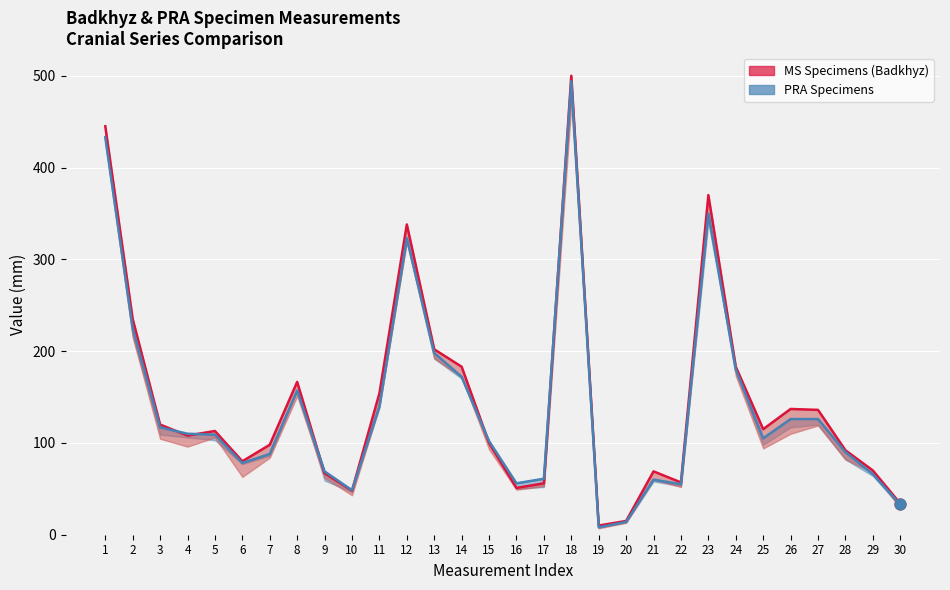

Is the value of MS Specimens (Badkhyz) at 6 greater than the value of PRA Specimens at 17?

Yes